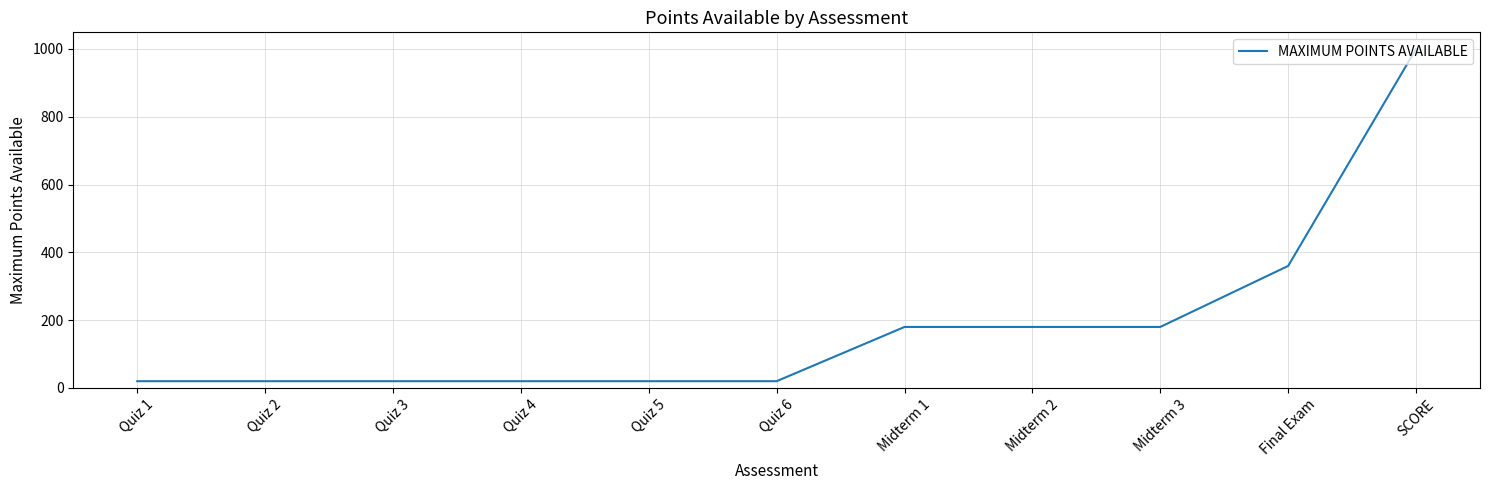

What is the difference between the second highest and second lowest values?

340